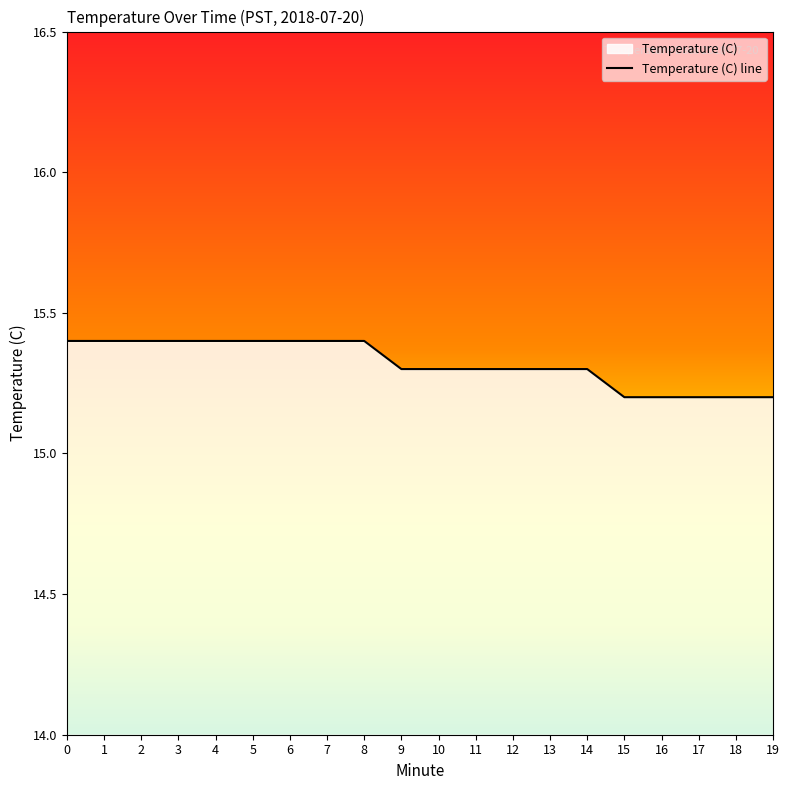

The chart shows a value of 15.3 at 13. True or false?

True